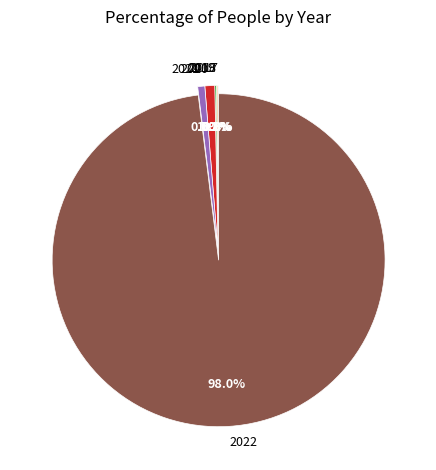

Does 2022 account for over 50% of the chart?

Yes